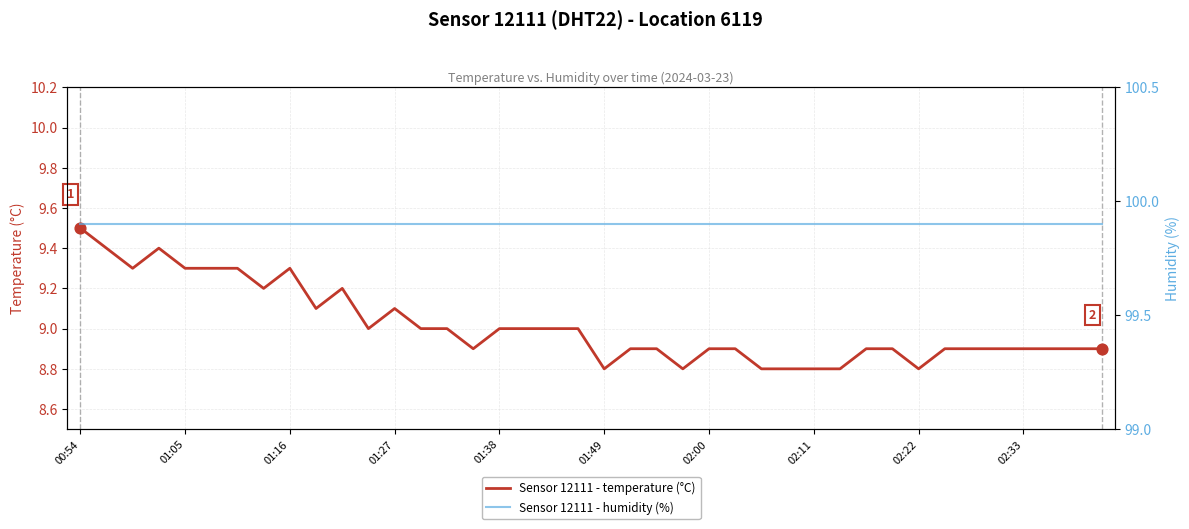

Which series contains the highest Y value?

humidity